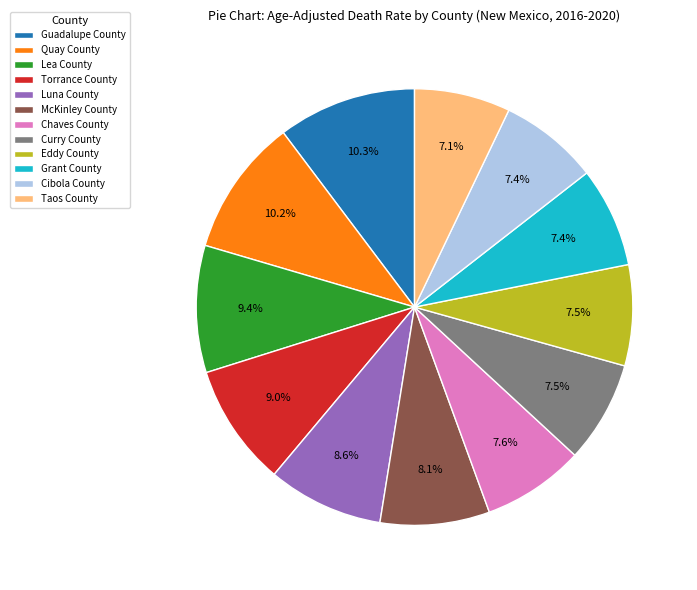

How many segments does this pie chart have?

12